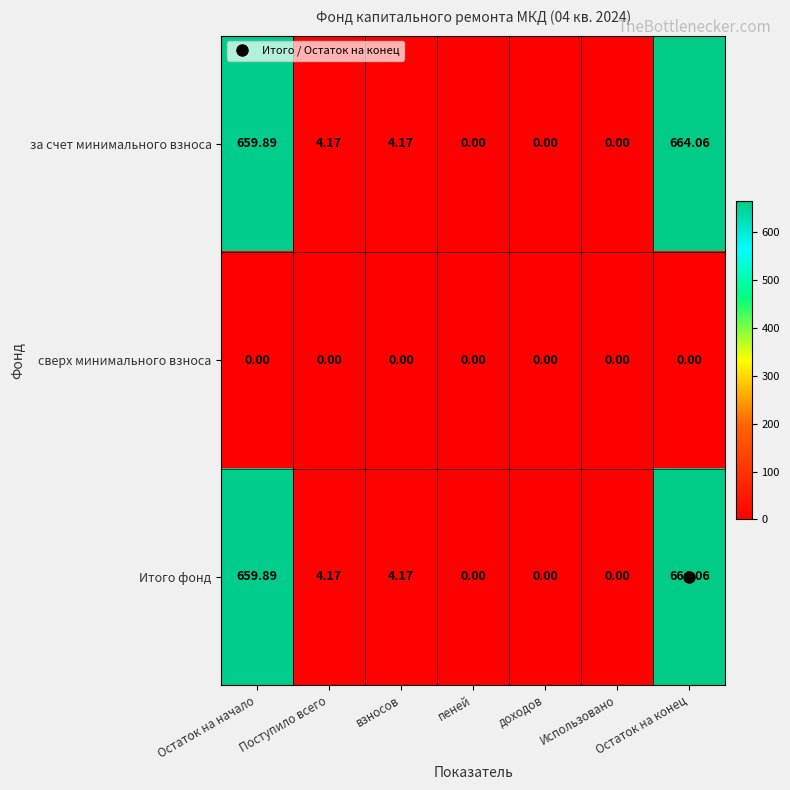

At which label does Итого фонд reach its peak?

Остаток на конец